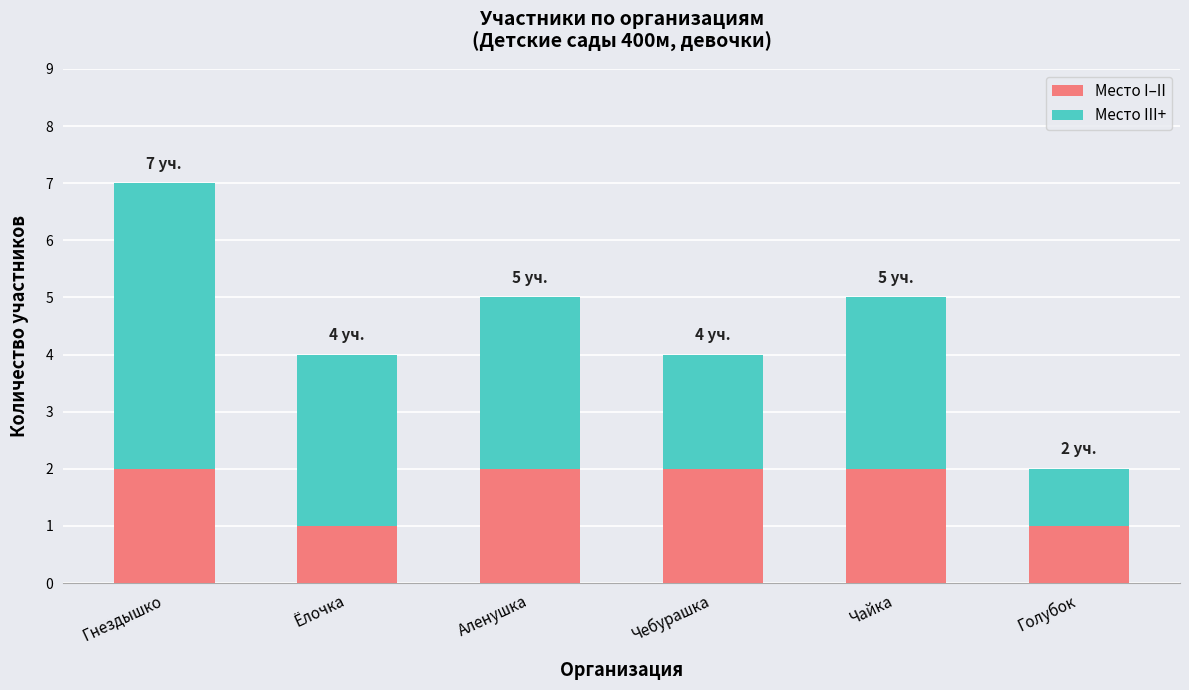

The value of Место I–II at Аленушка is 2. True or false?

True